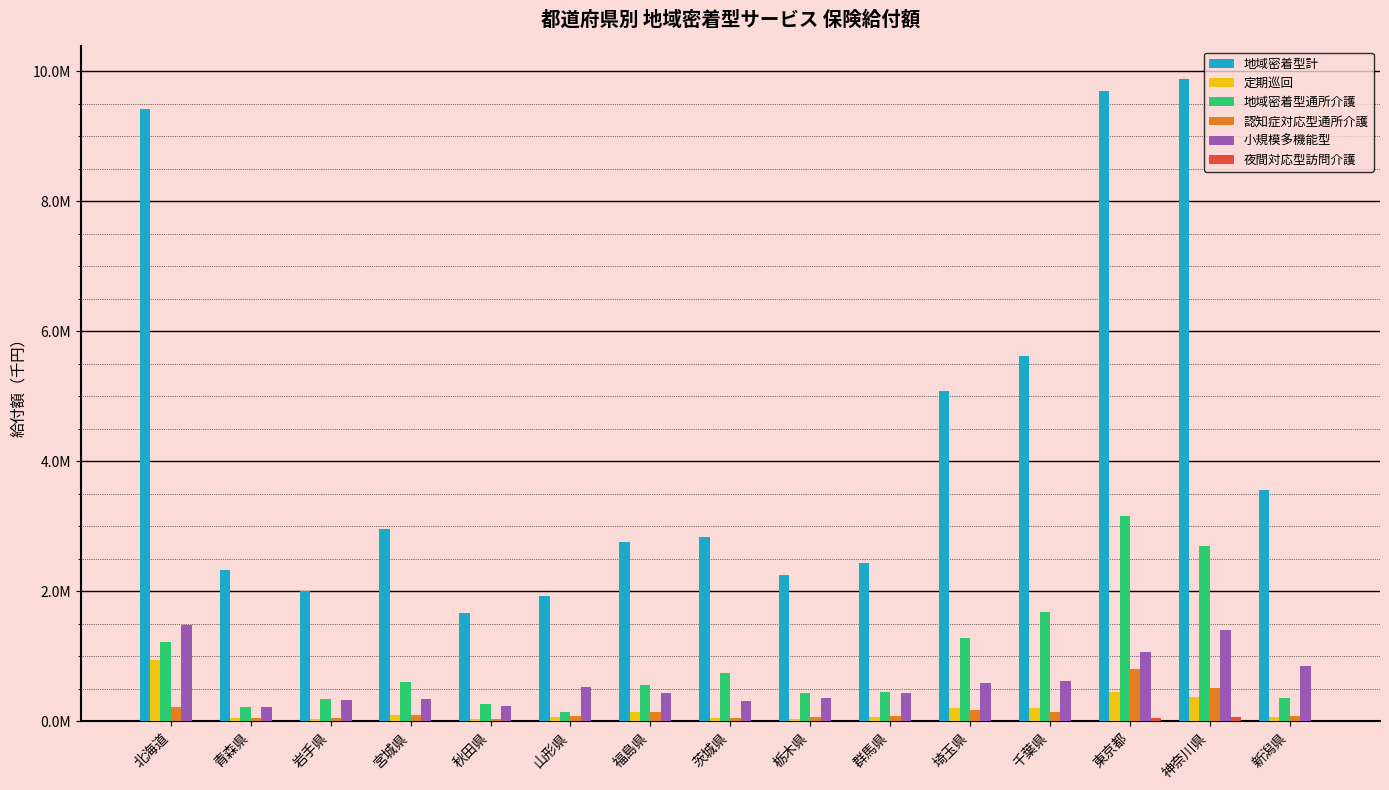

What is the label of the 2nd bar from the right?

神奈川県